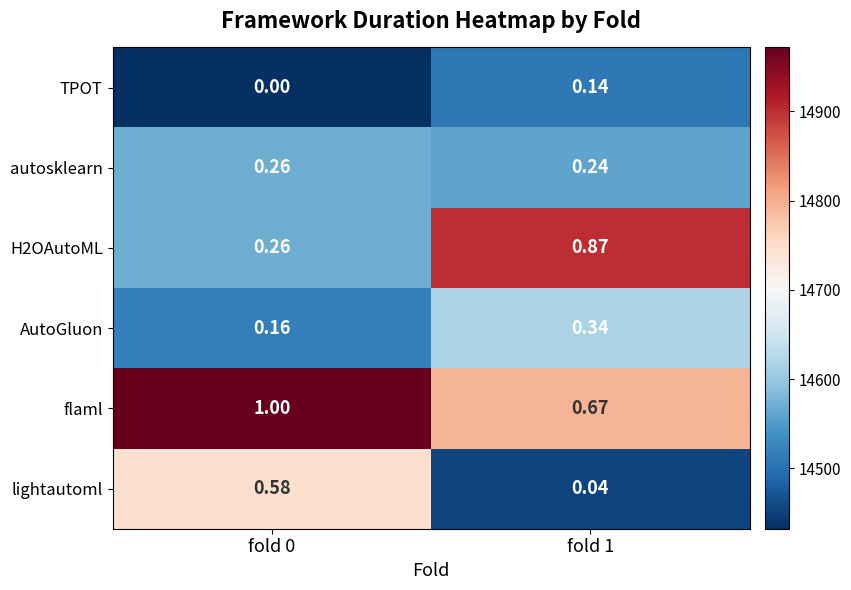

At which category is the sum across all series the highest?

fold 1